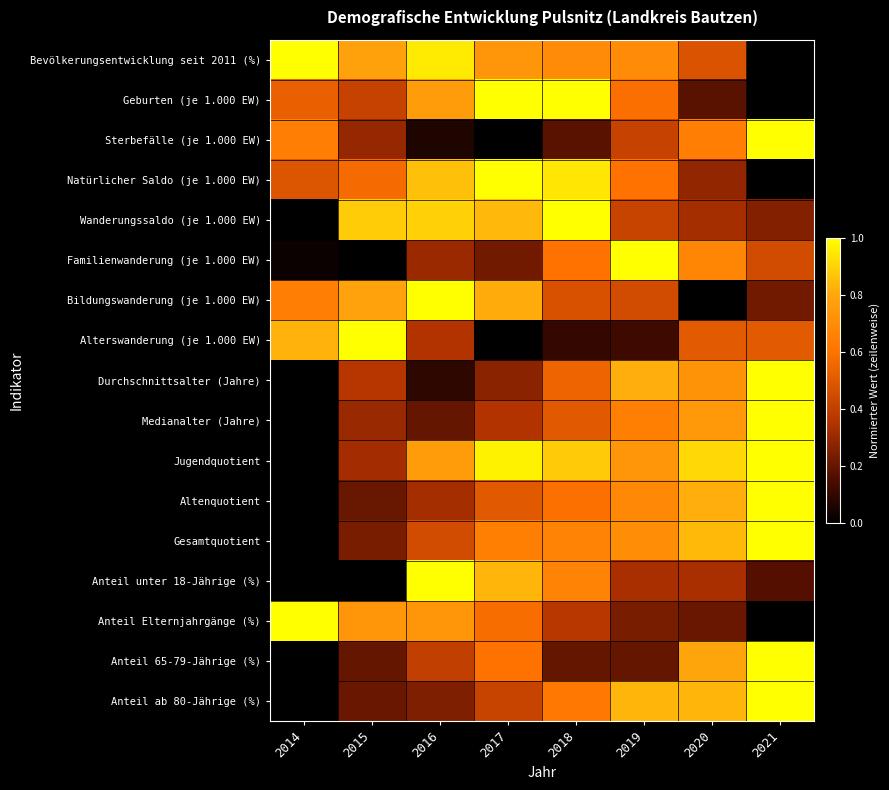

Which category has the lowest value across all series?

2021